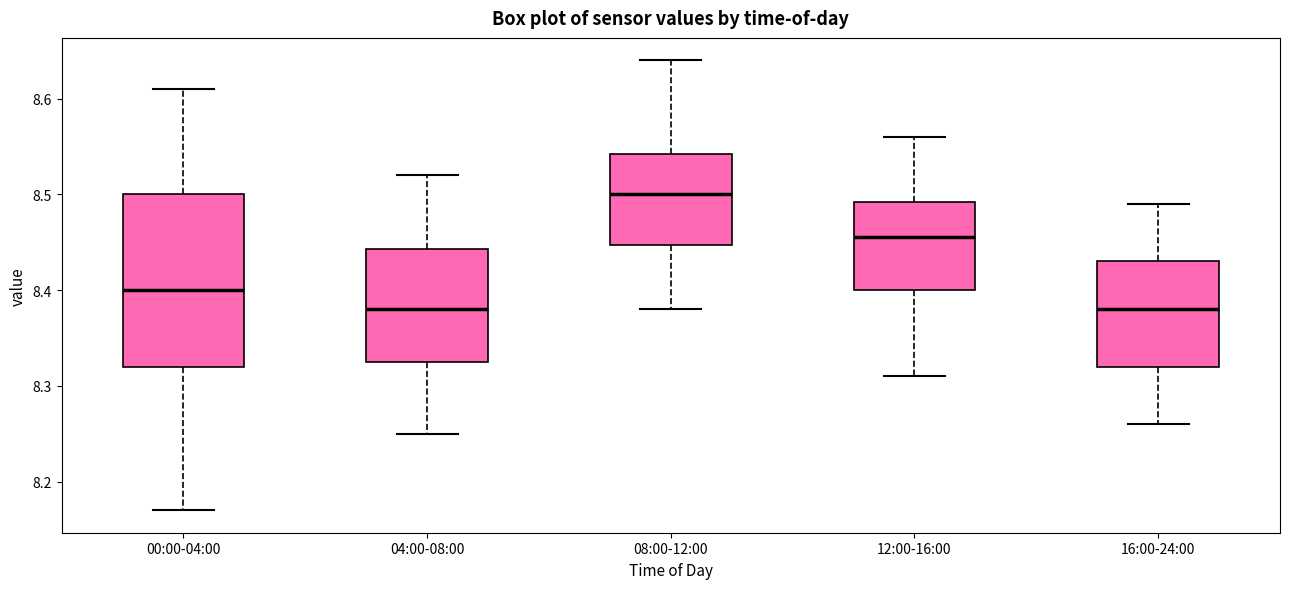

Reading left to right, read every box against the y-axis: the position of its median line, the range the box covers, and the ends of its whiskers. The values are not printed on the chart, so give them approximately, as read against the axis.

00:00-04:00: median 8.40, box 8.32 to 8.50, whiskers 8.17 to 8.61
04:00-08:00: median 8.38, box 8.33 to 8.44, whiskers 8.25 to 8.52
08:00-12:00: median 8.50, box 8.45 to 8.54, whiskers 8.38 to 8.64
12:00-16:00: median 8.46, box 8.40 to 8.49, whiskers 8.31 to 8.56
16:00-24:00: median 8.38, box 8.32 to 8.43, whiskers 8.26 to 8.49